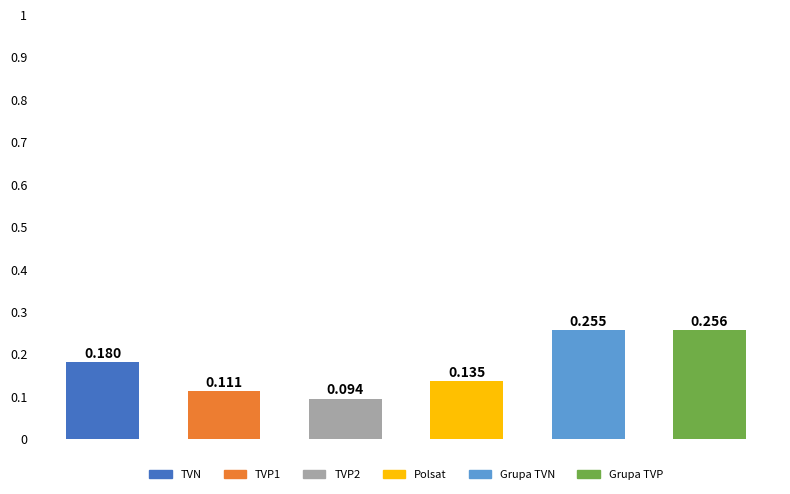

Count the number of categories in the chart.

6